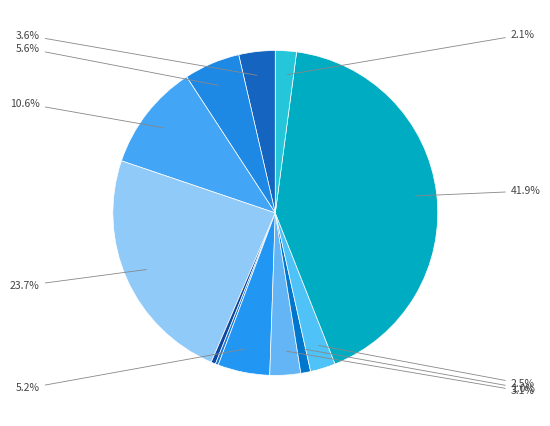

Rank the categories by value from highest to lowest.

SEN-10972, LCD-11677, BOK-11170, BOK-13840, KIT-13973, BOK-11133, PRT-00112, COM-10969, SEN-13637, PRT-12978, COM-10001, COM-09939